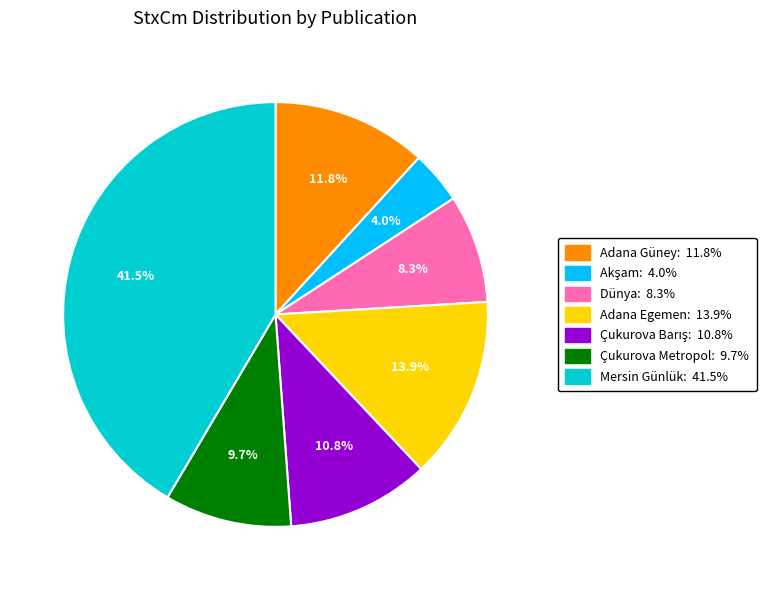

Is there any slice that represents more than half of the pie?

No